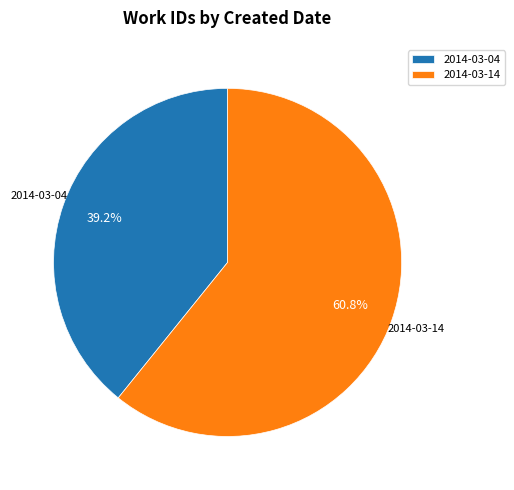

To the nearest percent, what is the difference between the largest and smallest slice percentages?

22%